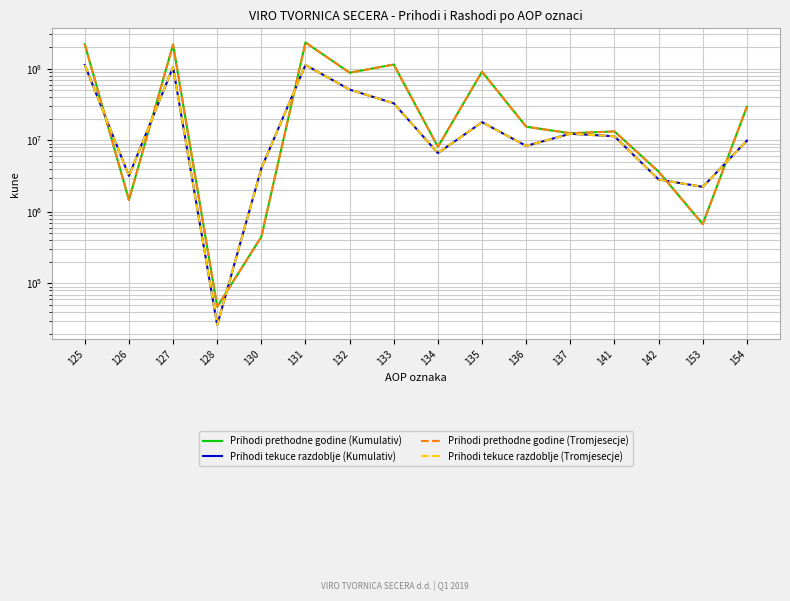

The value of Prihodi tekuce razdoblje (Kumulativ) at 135 is 17854746. True or false?

True